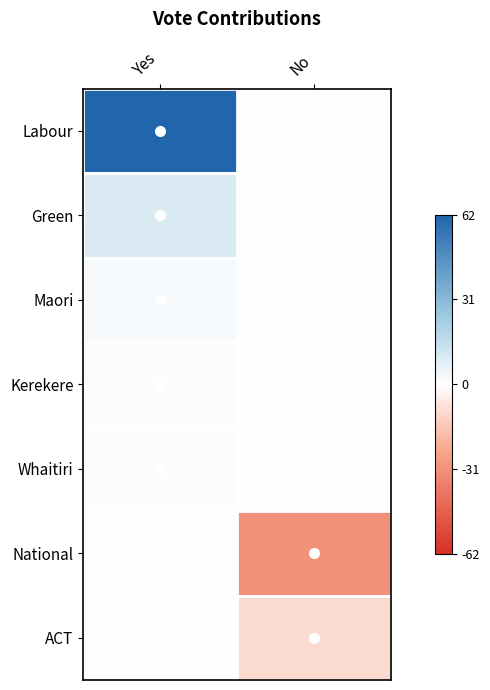

How many series are shown in this chart?

7